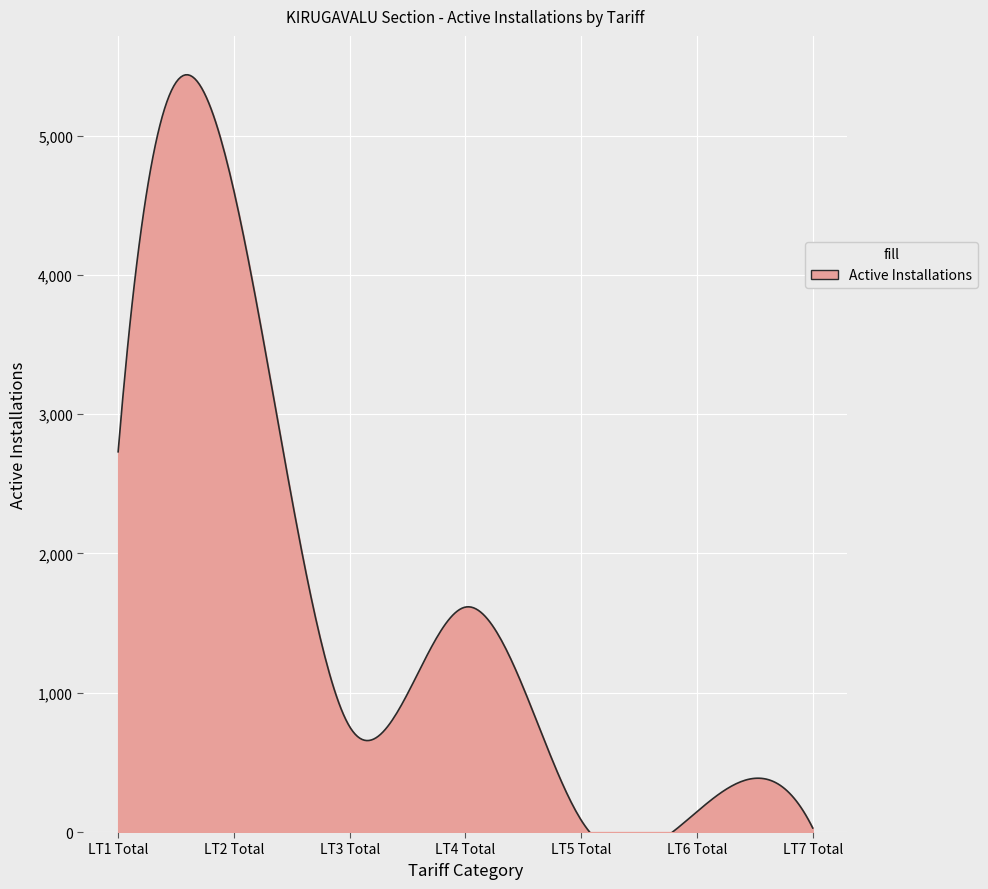

Does the chart display data point markers on the line(s)?

No